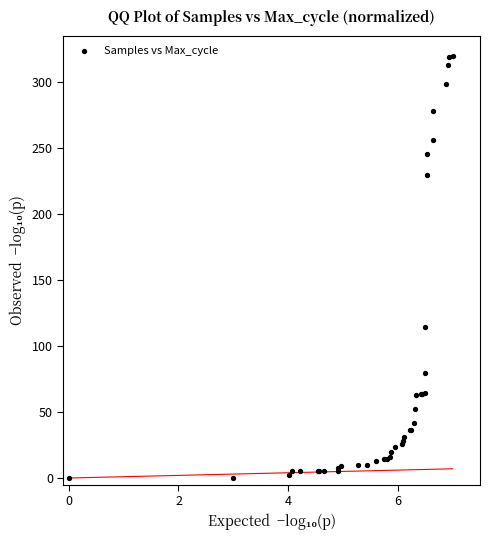

What Y value in the scatter plot is closest to 160?

114.2